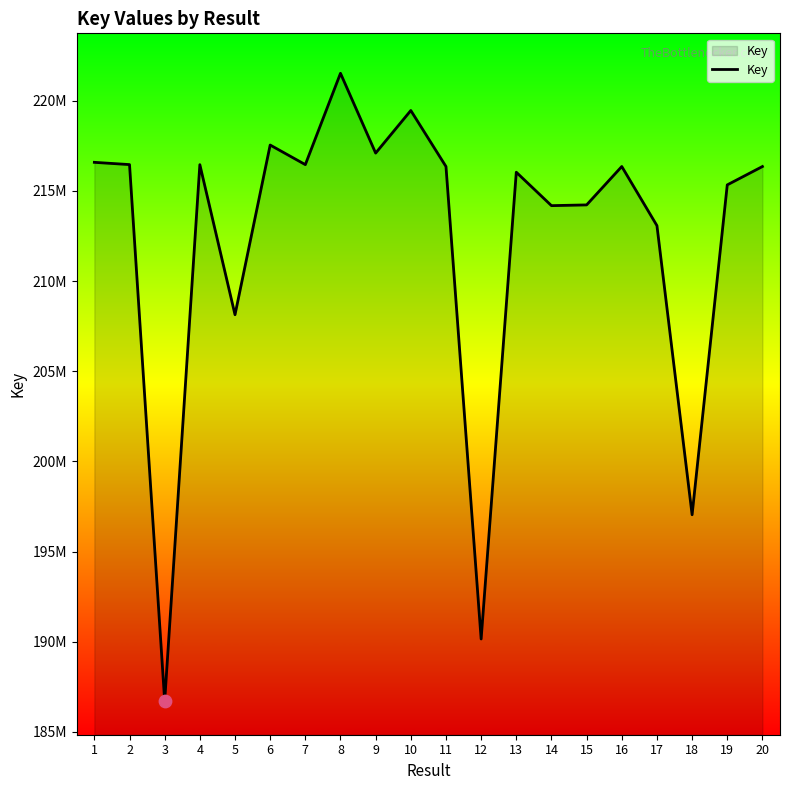

What is the ratio of the value at 1 to the value at 6?

1.0